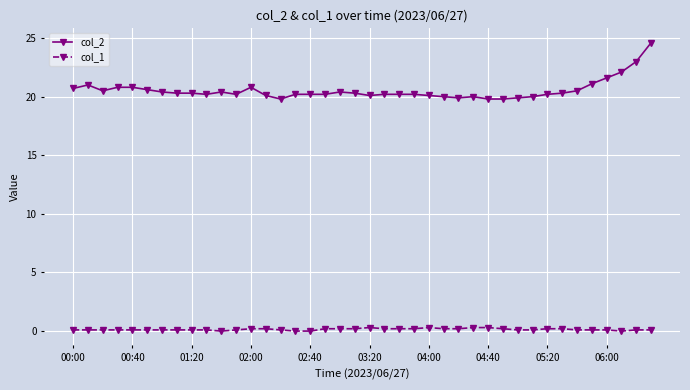

True or false: col_1 and col_2 intersect in this chart.

False